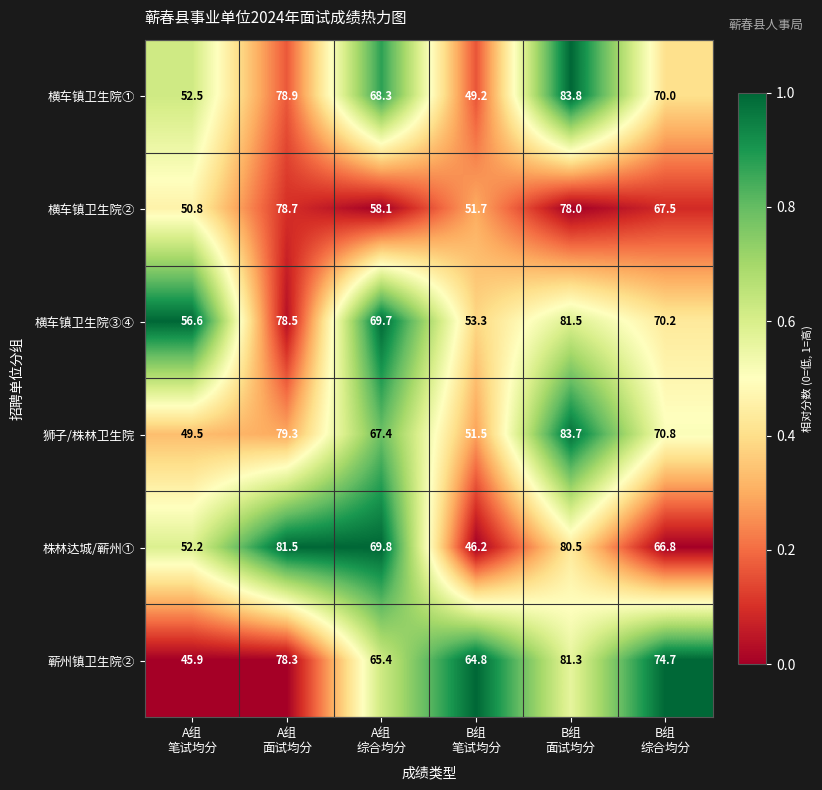

What is the greatest value displayed?

83.8